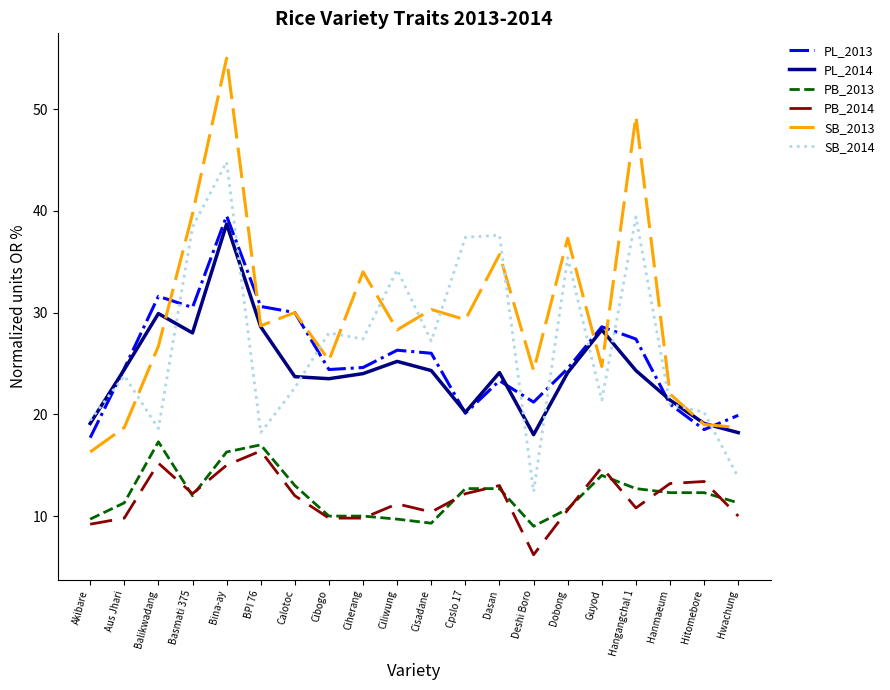

What value does the PB_2014 series have at Deshi Boro?

6.2